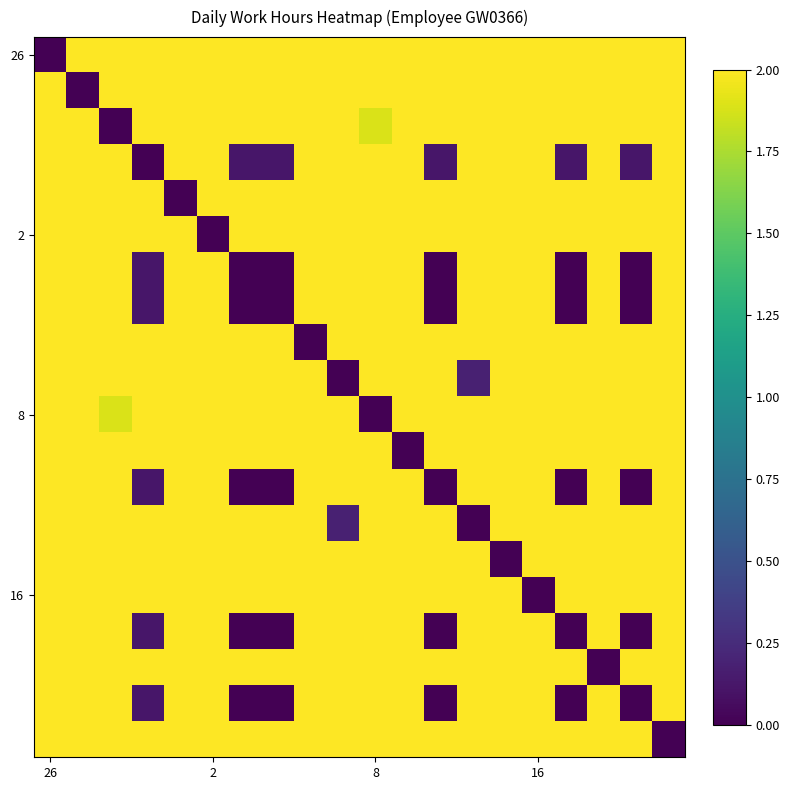

At which category is the sum across all series the highest?

26